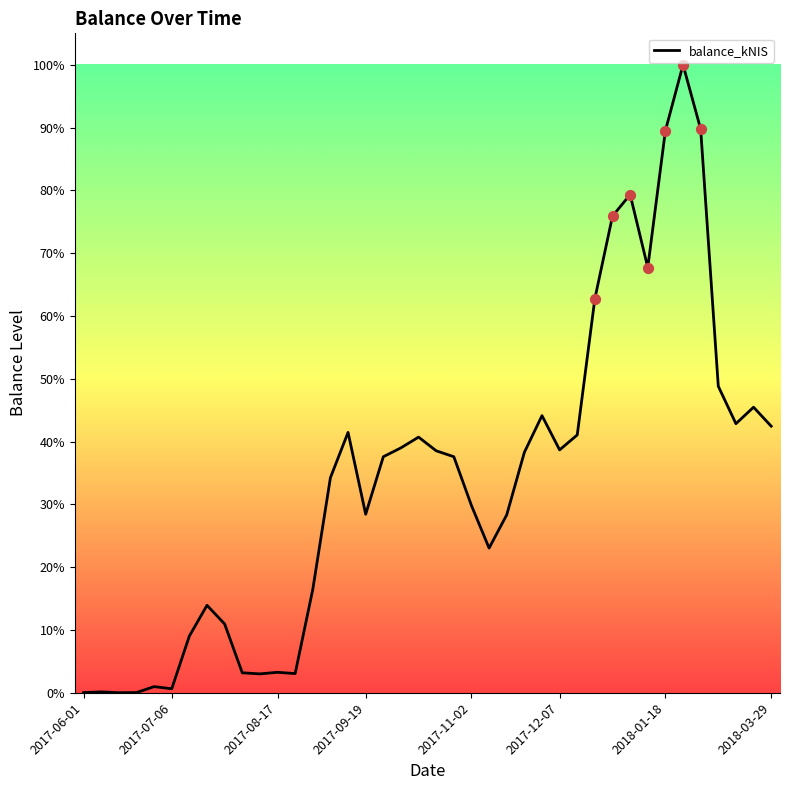

What is the difference between the maximum and minimum values?

100.0